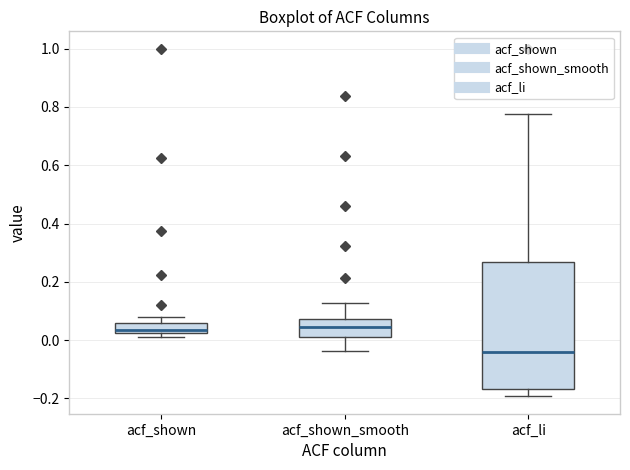

Reading left to right, read every box against the y-axis: the position of its median line, the range the box covers, and the ends of its whiskers. The values are not printed on the chart, so give them approximately, as read against the axis.

acf_shown: median 0.04, box 0.02 to 0.06, whiskers 0.02 (just below the box's lower edge) to 0.08
acf_shown_smooth: median 0.04, box 0.02 to 0.08, whiskers -0.04 to 0.12
acf_li: median -0.04, box -0.16 to 0.26, whiskers -0.20 to 0.78